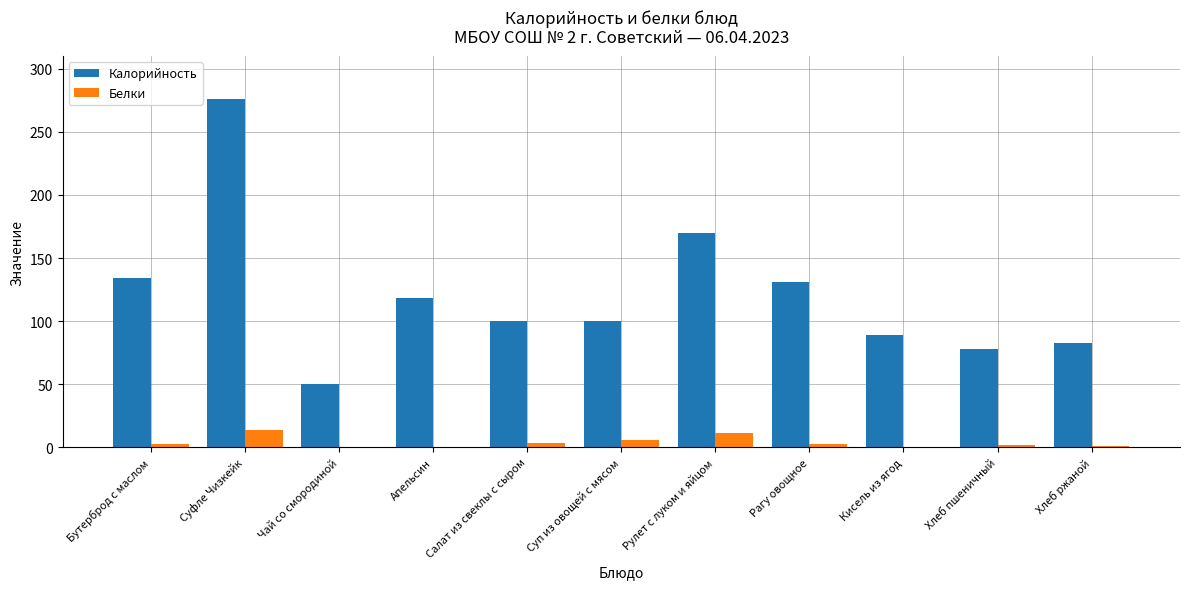

Which series changed the most between Чай со смородиной and Суп из овощей с мясом?

Калорийность